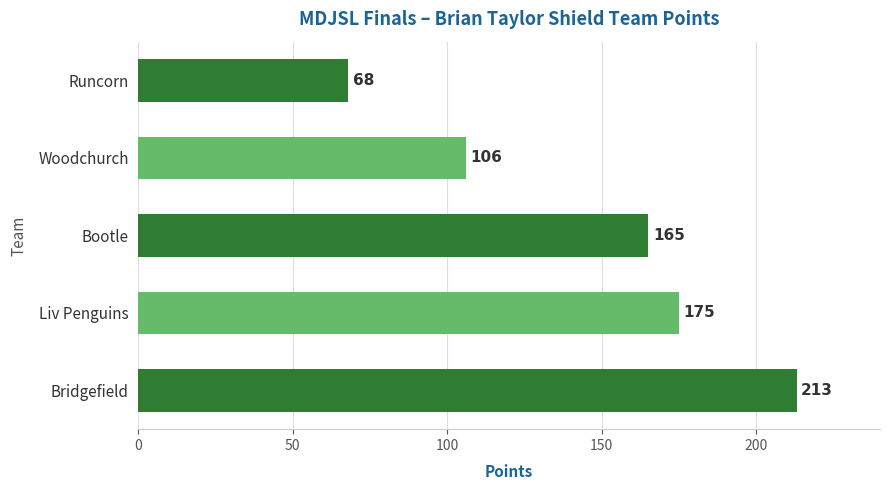

What is the average value?

145